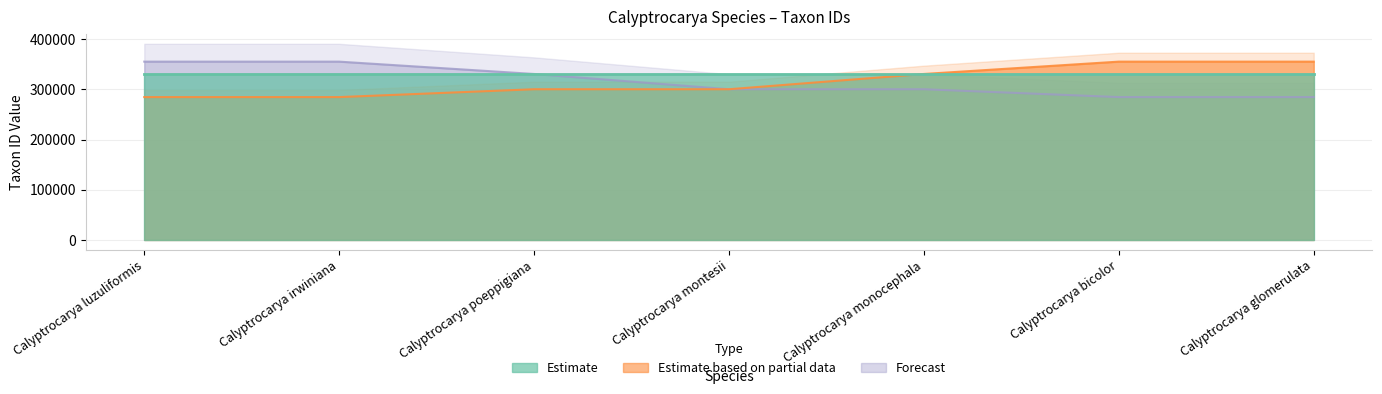

Which category has the lowest value across all series?

Calyptrocarya luzuliformis